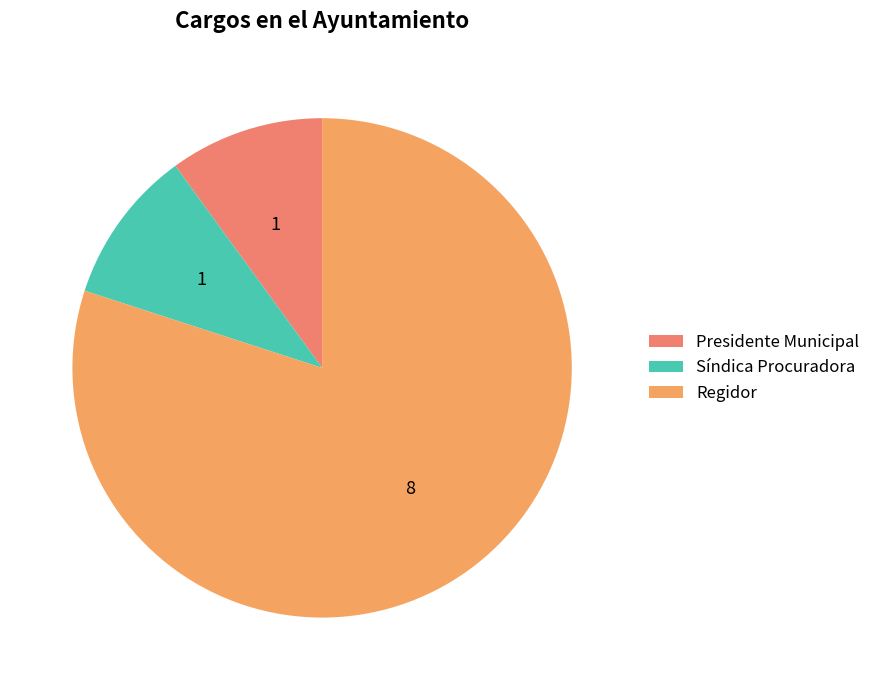

How many slices are in this pie chart?

3